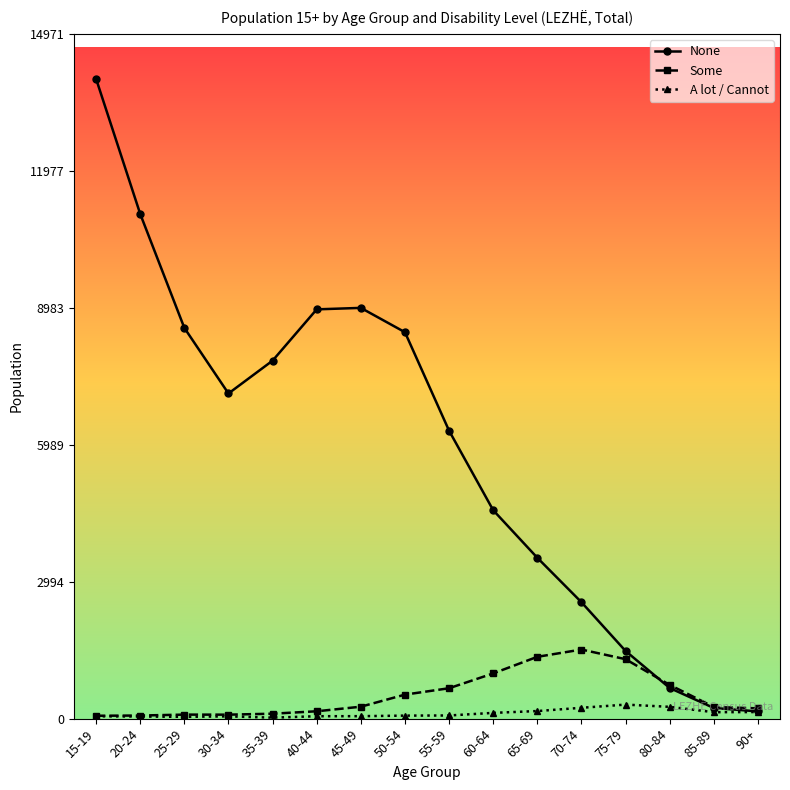

List the series in order of their peak value, lowest first.

A lot / Cannot, Some, None